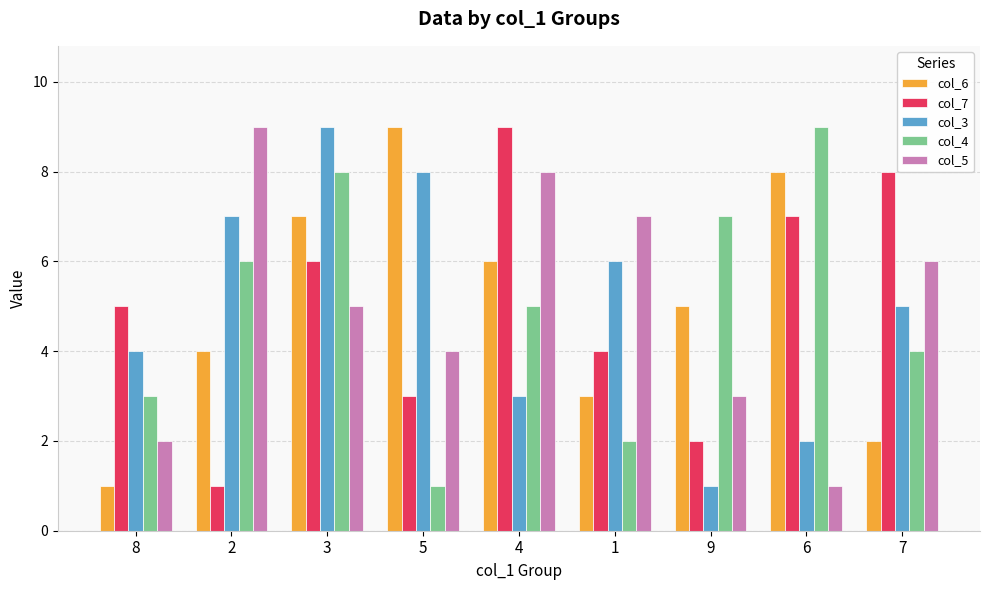

At which label does col_6 first exceed 5?

3